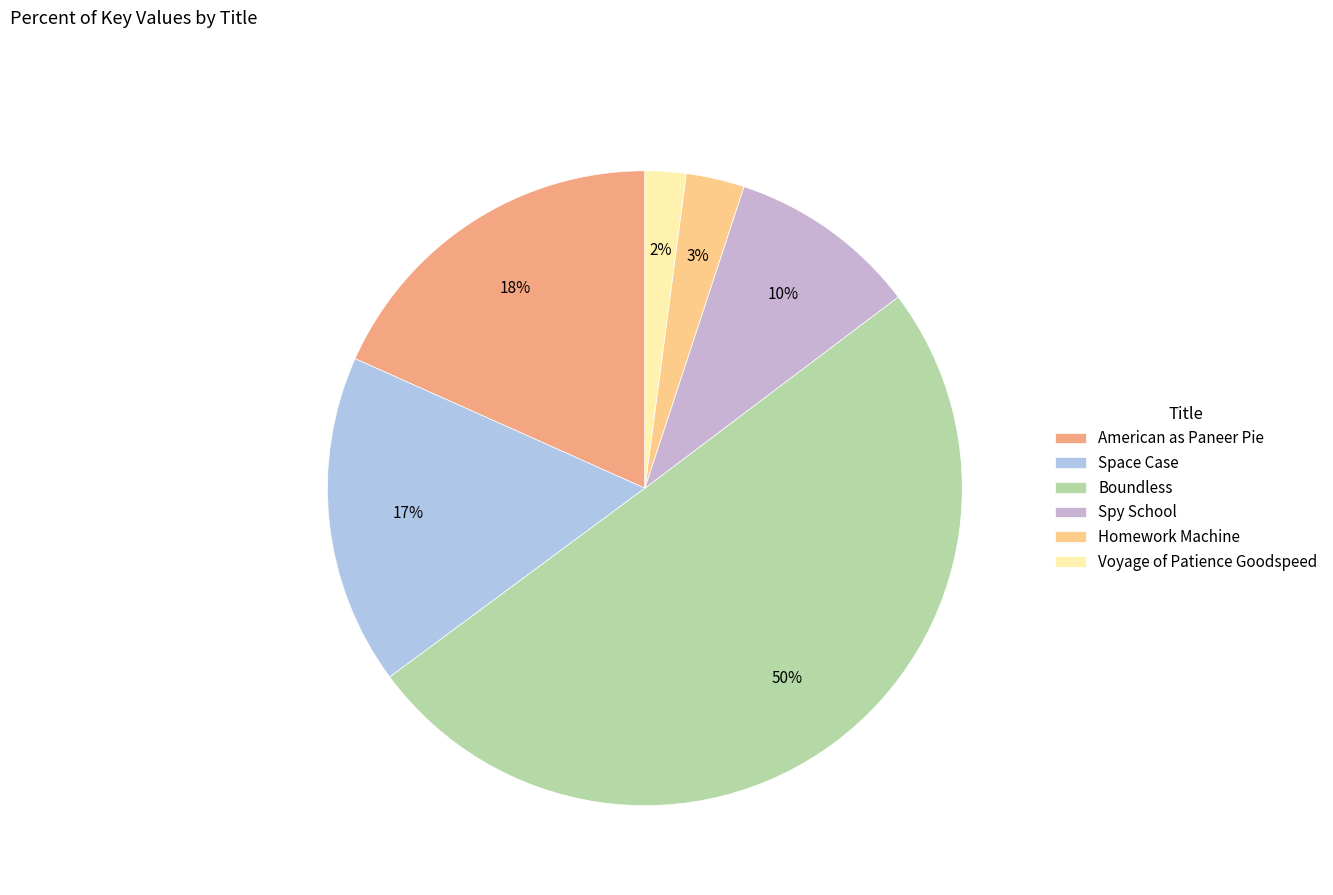

Does any single category account for the majority?

Yes